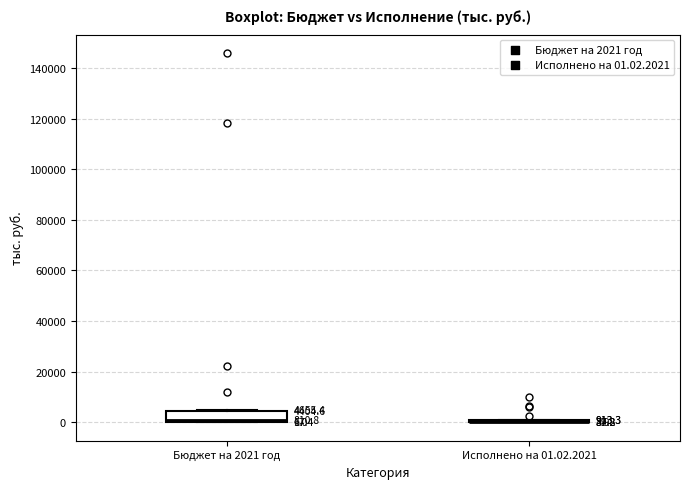

Which box is the tallest, from its lower edge to its upper edge?

Бюджет на 2021 год